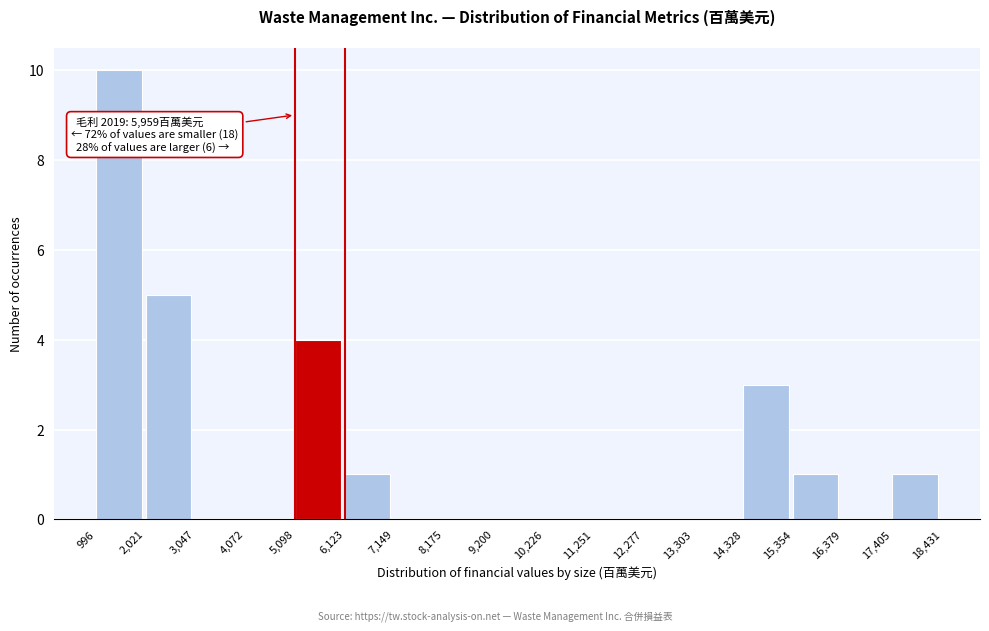

Over which range of the x-axis is the bar tallest?

996 to 2,021